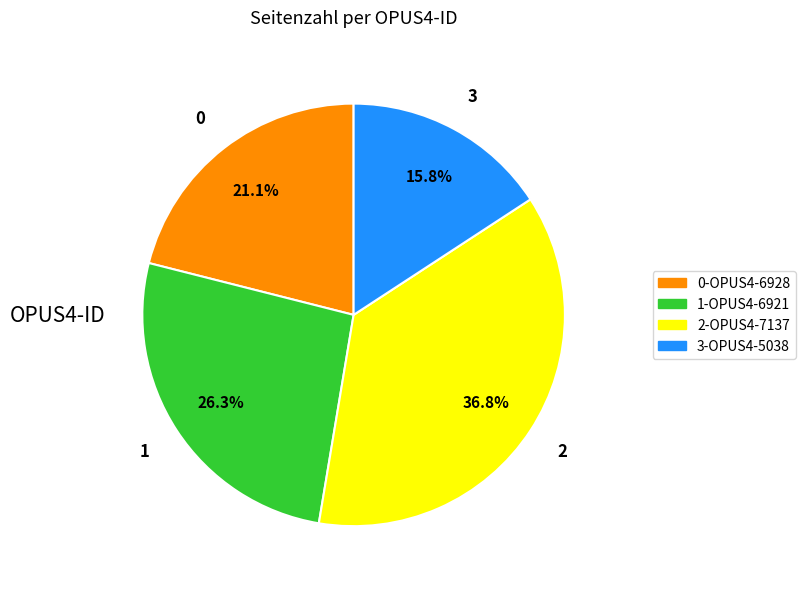

Is there any slice that represents more than half of the pie?

No